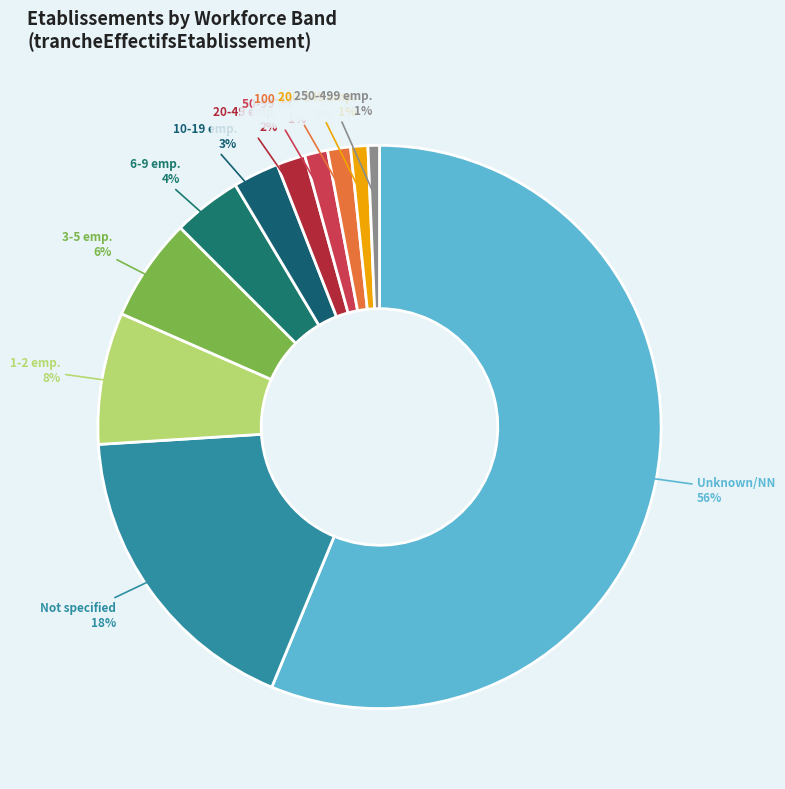

Which category has the biggest portion of the pie?

Unknown/NN